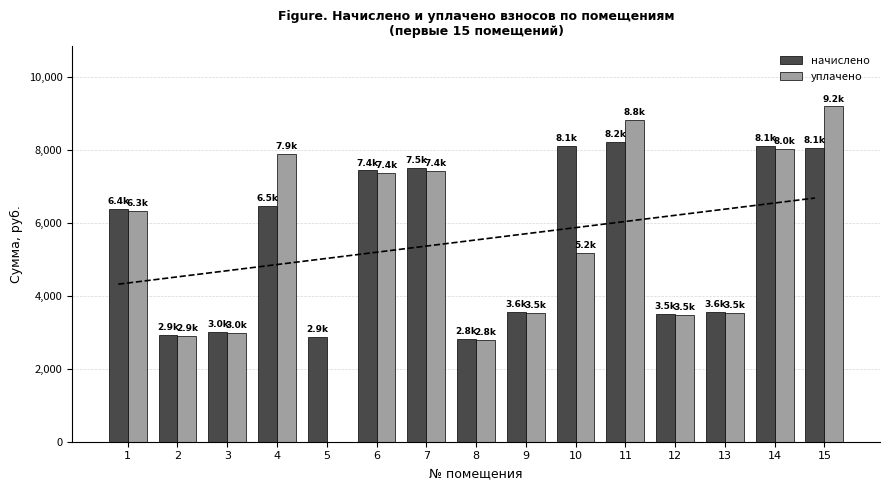

Where does the уплачено series first go above 5176?

1